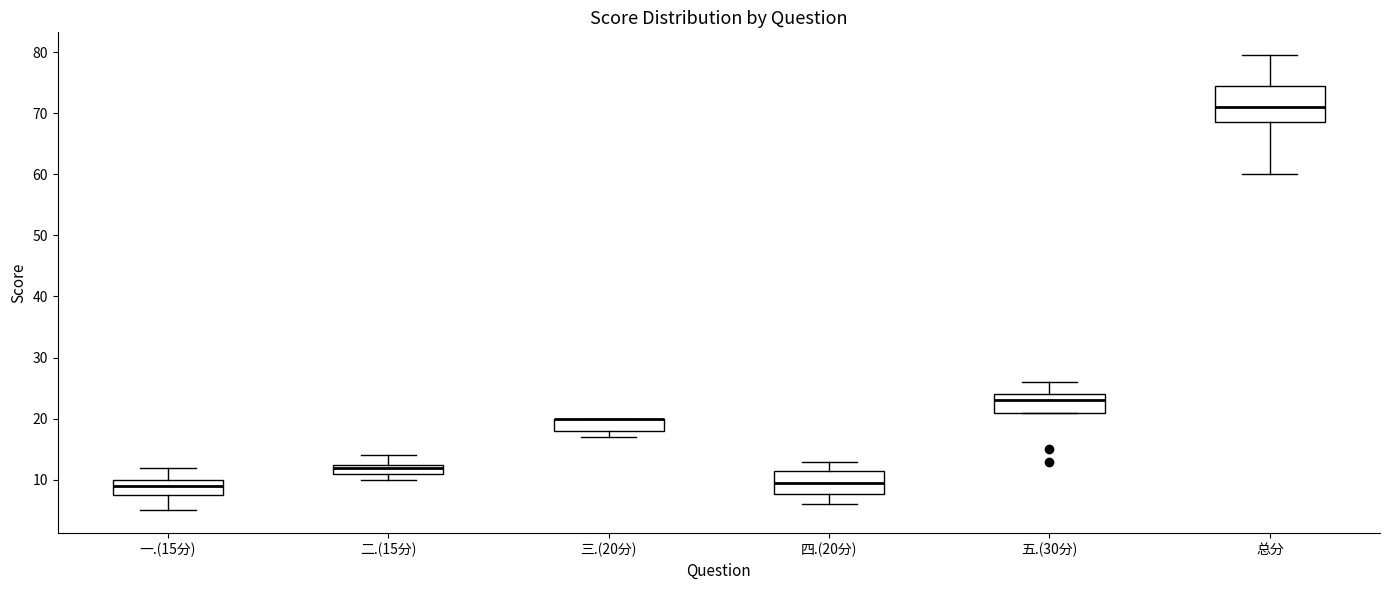

Comparing the boxes themselves (not the whiskers), which one is the tallest?

总分